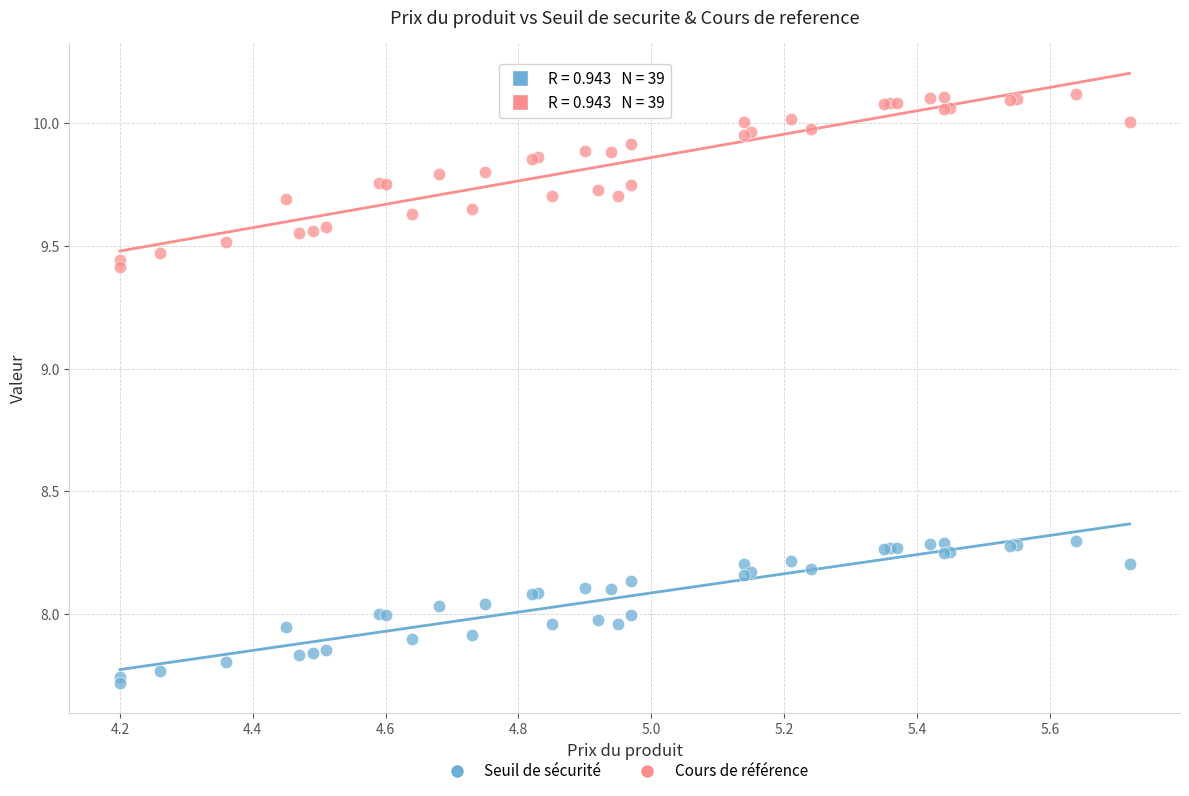

Which series has the widest spread of Y values?

Cours de référence